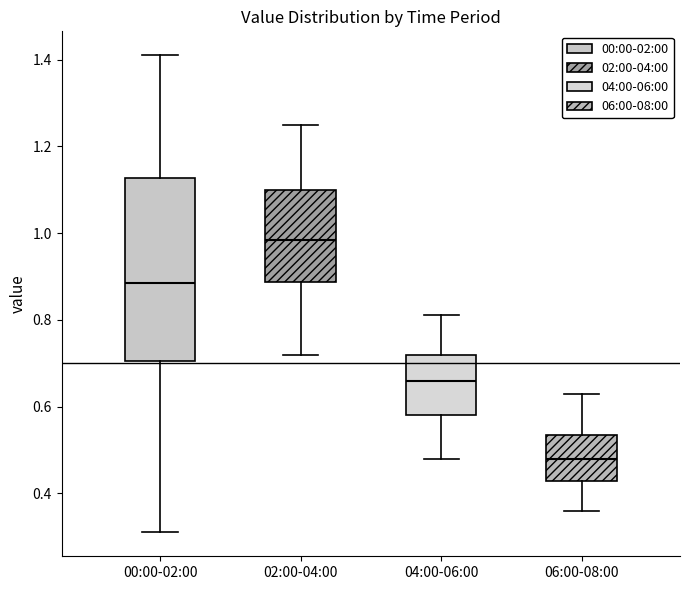

Where does the upper whisker of the box for 02:00-04:00 end on the y-axis? The values are not printed on the chart, so give them approximately, as read against the axis.

1.26